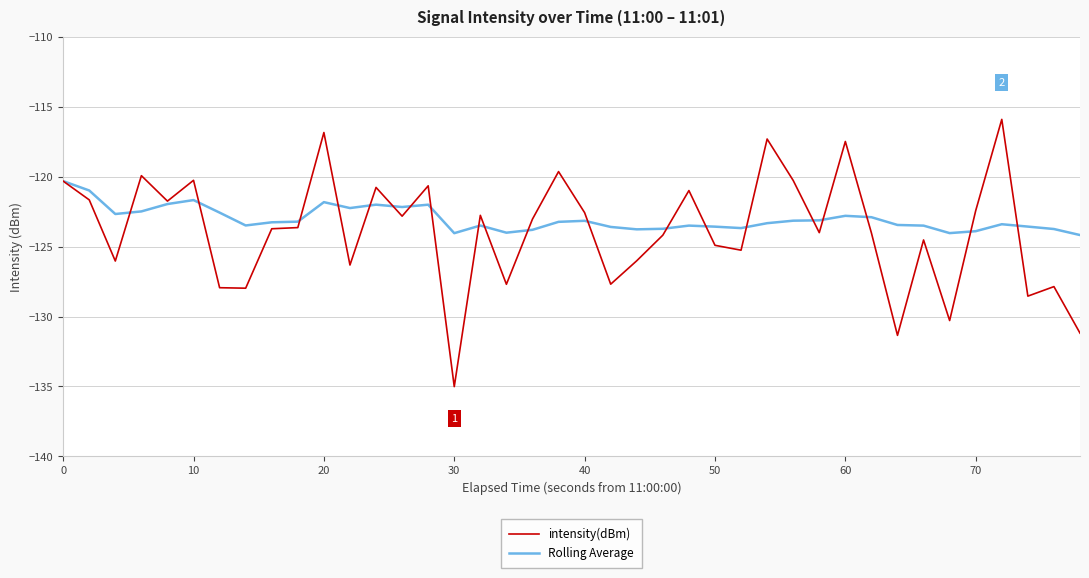

What is the highest value of the Rolling Average series?

-120.3